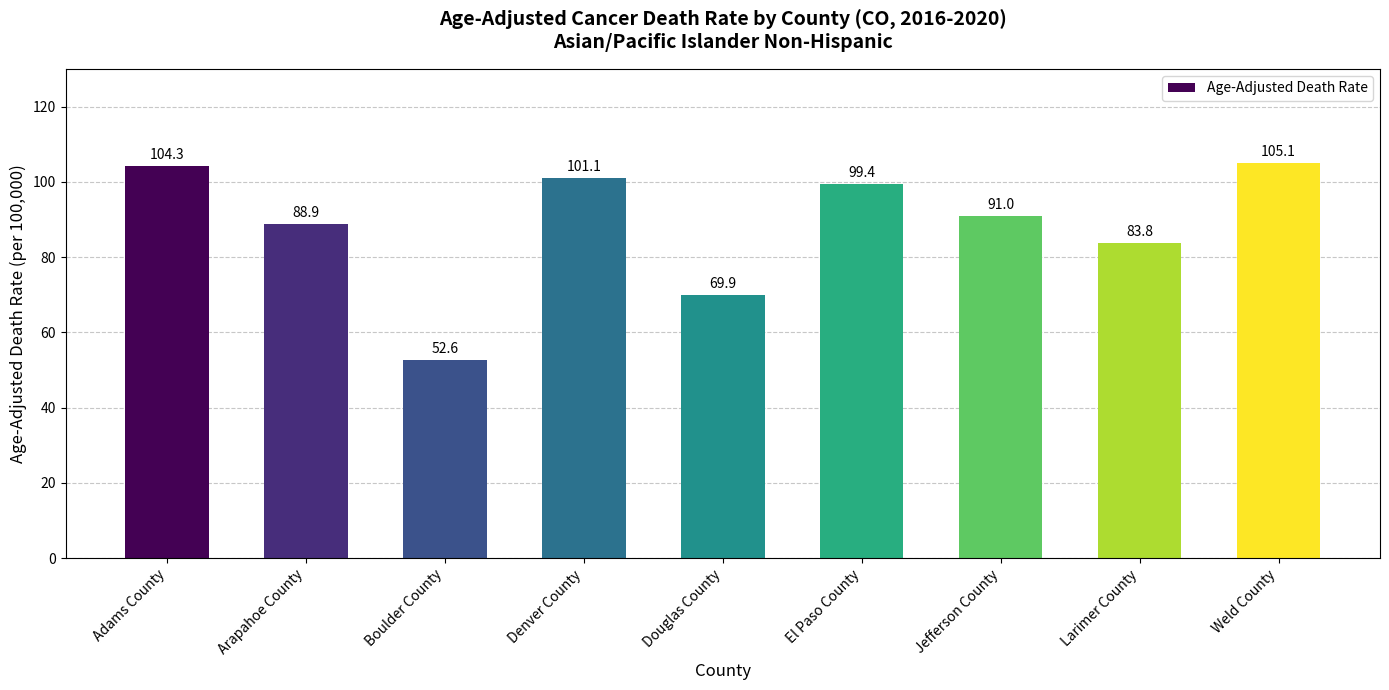

The value at Adams County is 53.0. True or false?

False